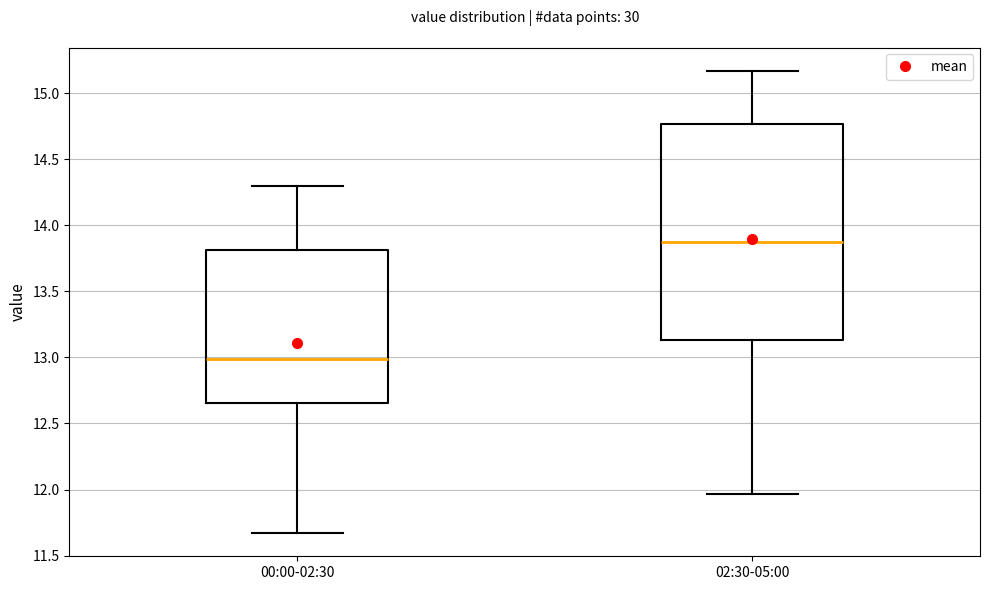

Where is the upper edge of the box for 02:30-05:00 on the y-axis? The values are not printed on the chart, so give them approximately, as read against the axis.

14.75